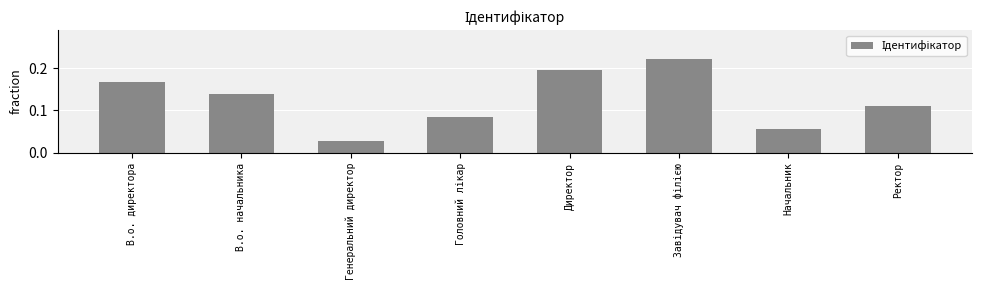

How many values are between 0 and 1?

8